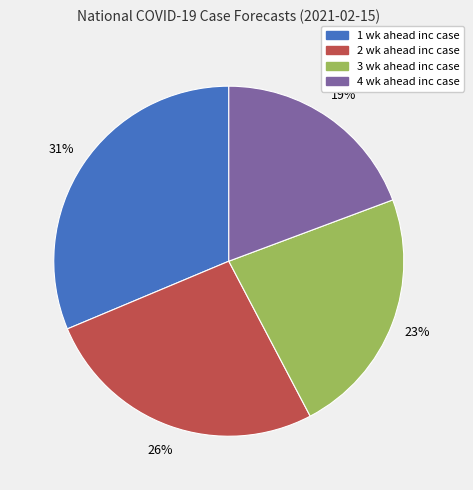

True or false: 4 wk ahead inc case accounts for 19% of the total.

True